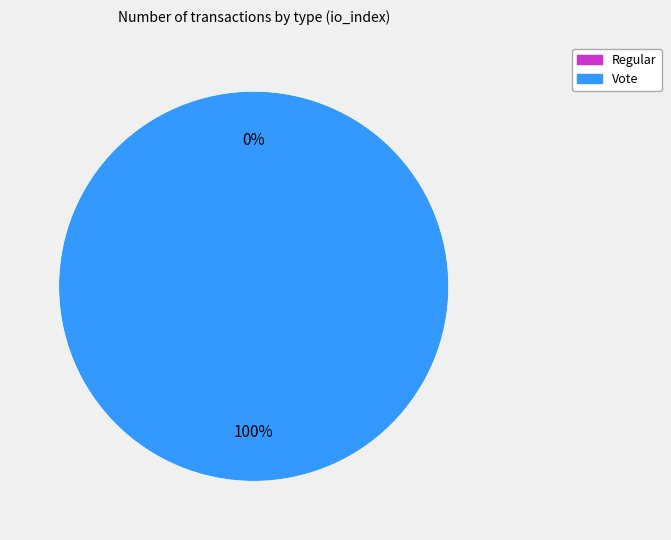

True or false: Regular accounts for 0% of the total.

True